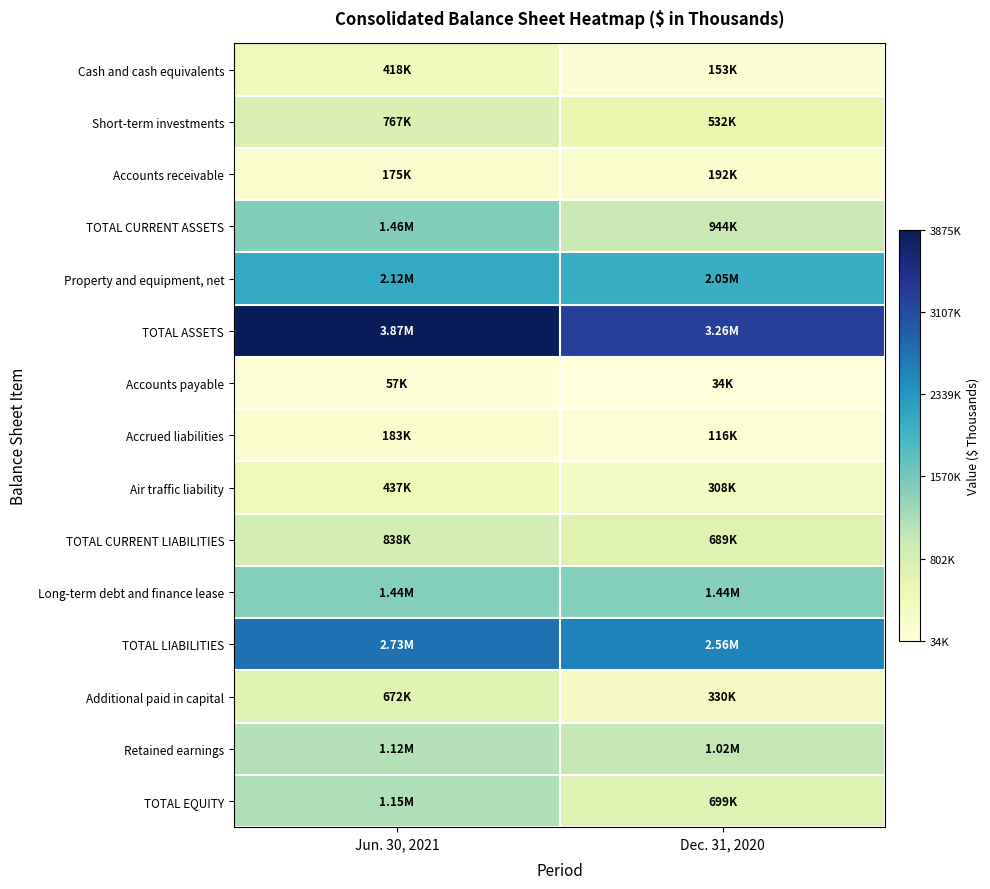

Reading left to right, transcribe all the data shown in this chart.

Cash and cash equivalents: Jun. 30, 2021=418448	Dec. 31, 2020=152764
Short-term investments: Jun. 30, 2021=767410	Dec. 31, 2020=532477
Accounts receivable: Jun. 30, 2021=175388	Dec. 31, 2020=192215
TOTAL CURRENT ASSETS: Jun. 30, 2021=1456919	Dec. 31, 2020=943633
Property and equipment, net: Jun. 30, 2021=2116618	Dec. 31, 2020=2050311
TOTAL ASSETS: Jun. 30, 2021=3874706	Dec. 31, 2020=3258925
Accounts payable: Jun. 30, 2021=57143	Dec. 31, 2020=34197
Accrued liabilities: Jun. 30, 2021=182914	Dec. 31, 2020=116093
Air traffic liability: Jun. 30, 2021=436728	Dec. 31, 2020=307508
TOTAL CURRENT LIABILITIES: Jun. 30, 2021=838107	Dec. 31, 2020=689345
Long-term debt and finance lease: Jun. 30, 2021=1441083	Dec. 31, 2020=1441777
TOTAL LIABILITIES: Jun. 30, 2021=2727572	Dec. 31, 2020=2559562
Additional paid in capital: Jun. 30, 2021=671893	Dec. 31, 2020=329753
Retained earnings: Jun. 30, 2021=1117518	Dec. 31, 2020=1015622
TOTAL EQUITY: Jun. 30, 2021=1147134	Dec. 31, 2020=699363